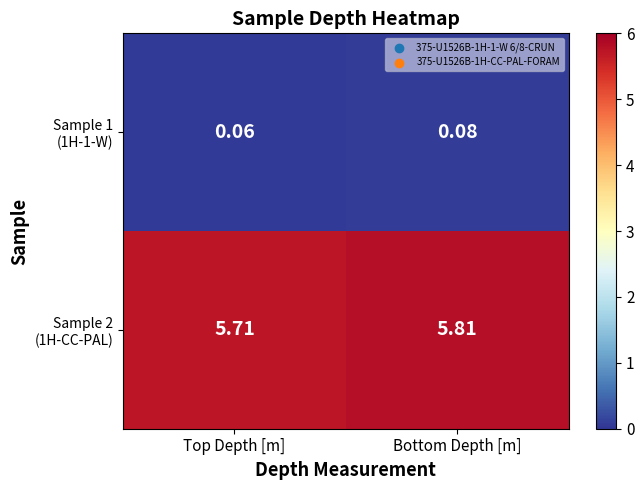

At which category is the sum across all series the highest?

Bottom Depth [m]